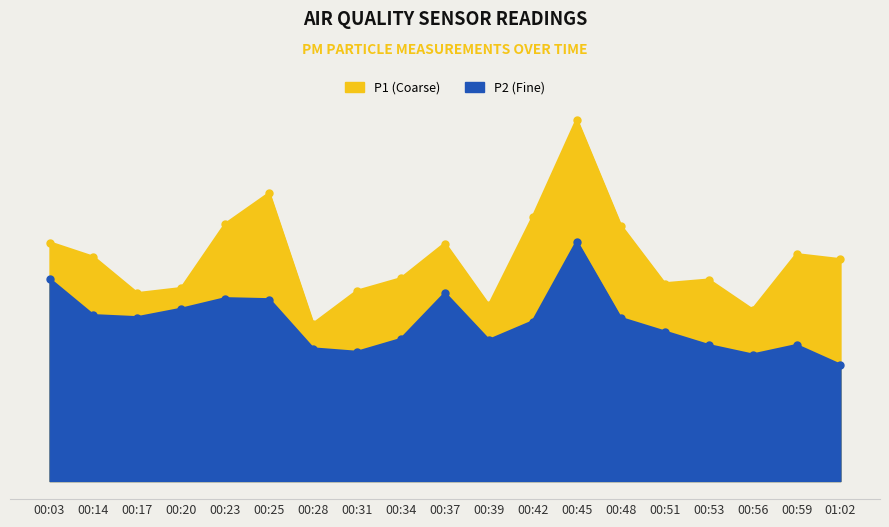

Which series has the largest range (max minus min)?

P1